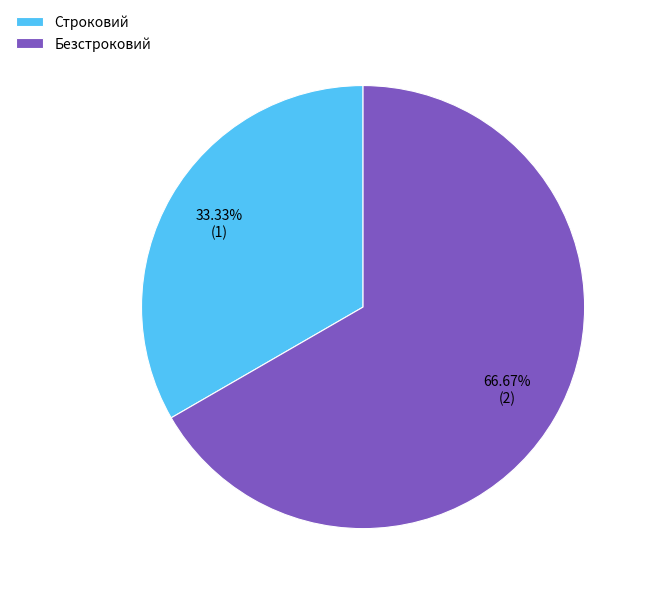

To the nearest percent, what portion does Безстроковий represent?

67%